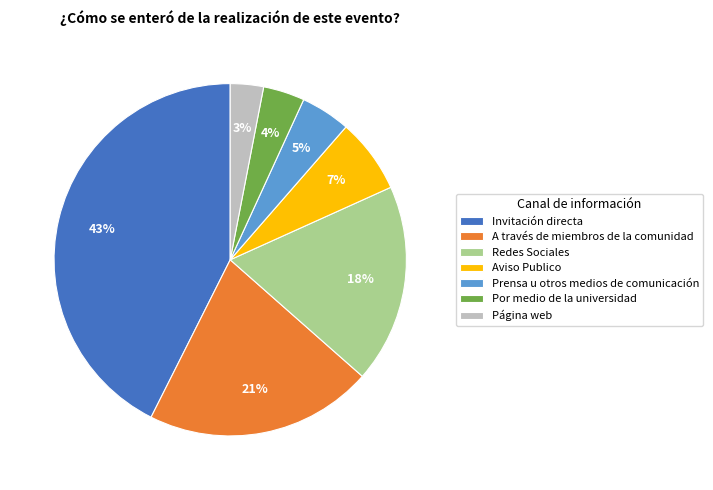

Is it true that Invitación directa is 56% of the pie?

False